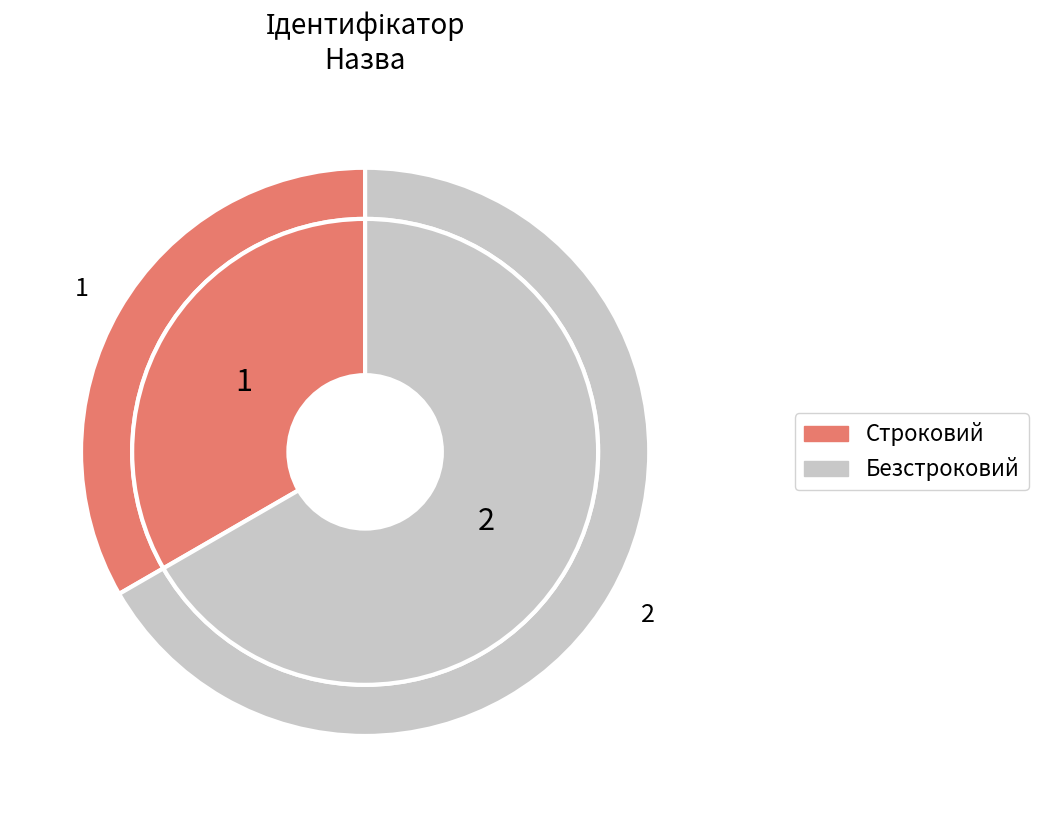

Approximately how many times larger is the value at Безстроковий compared to Строковий?

2.0